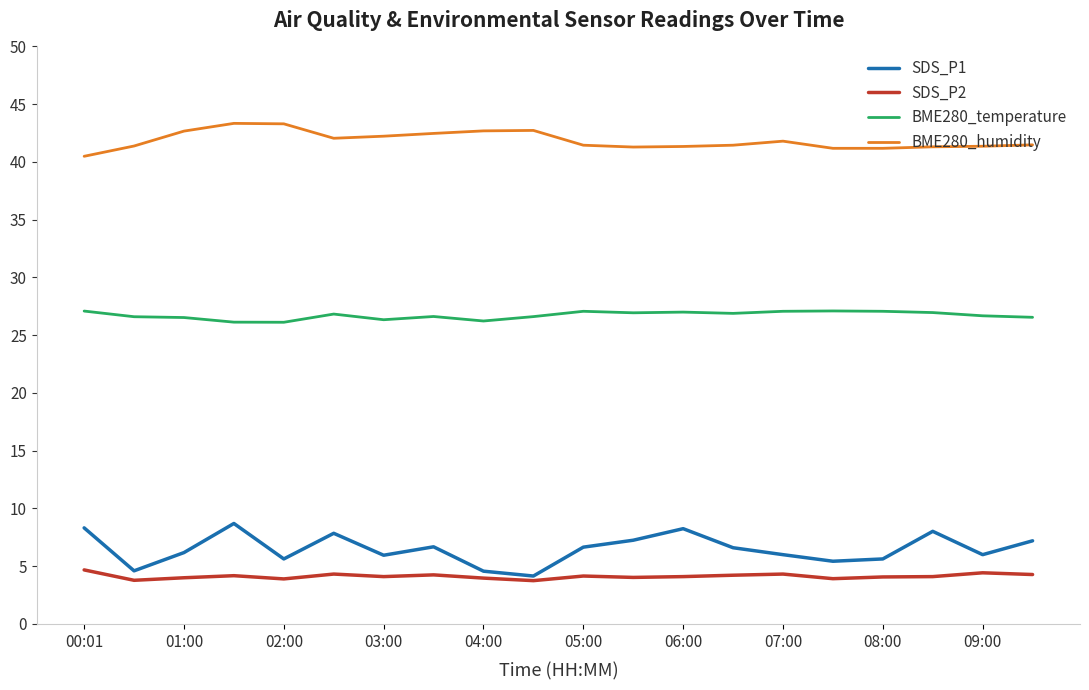

Is this an area chart (filled region under the line)?

No